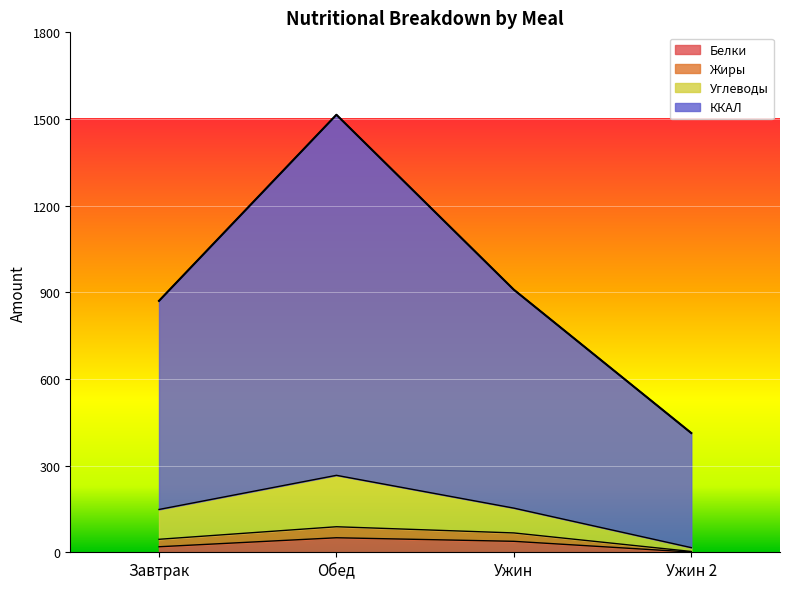

What is the difference between the maximum and minimum values in the ККАЛ series?

1101.9